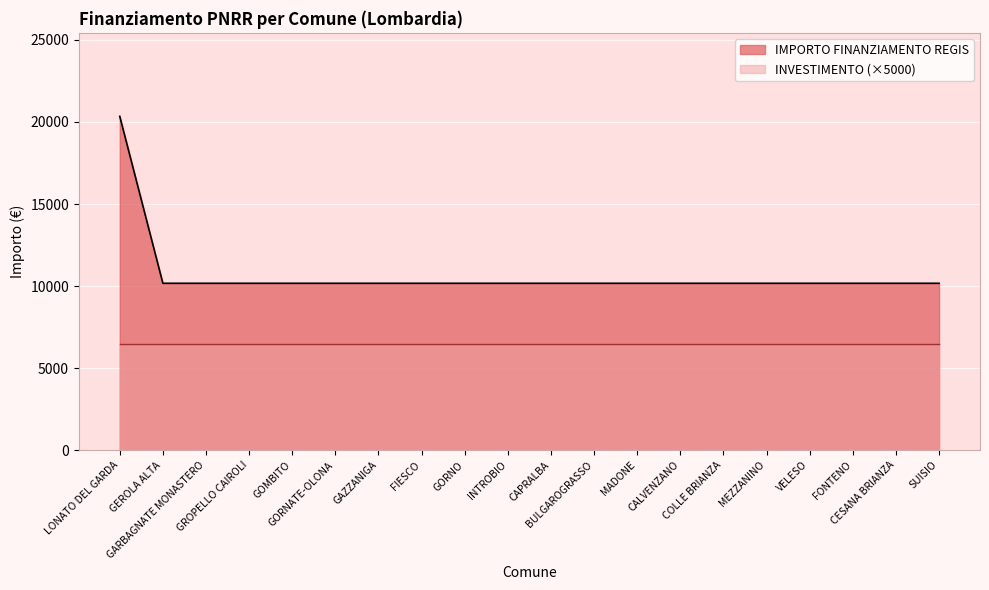

Reading right to left, list all the values displayed in this chart.

SUISIO=10172	CESANA BRIANZA=10172	FONTENO=10172	VELESO=10172	MEZZANINO=10172	COLLE BRIANZA=10172	CALVENZANO=10172	MADONE=10172	BULGAROGRASSO=10172	CAPRALBA=10172	INTROBIO=10172	GORNO=10172	FIESCO=10172	GAZZANIGA=10172	GORNATE-OLONA=10172	GOMBITO=10172	GROPELLO CAIROLI=10172	GARBAGNATE MONASTERO=10172	GEROLA ALTA=10172	LONATO DEL GARDA=20344